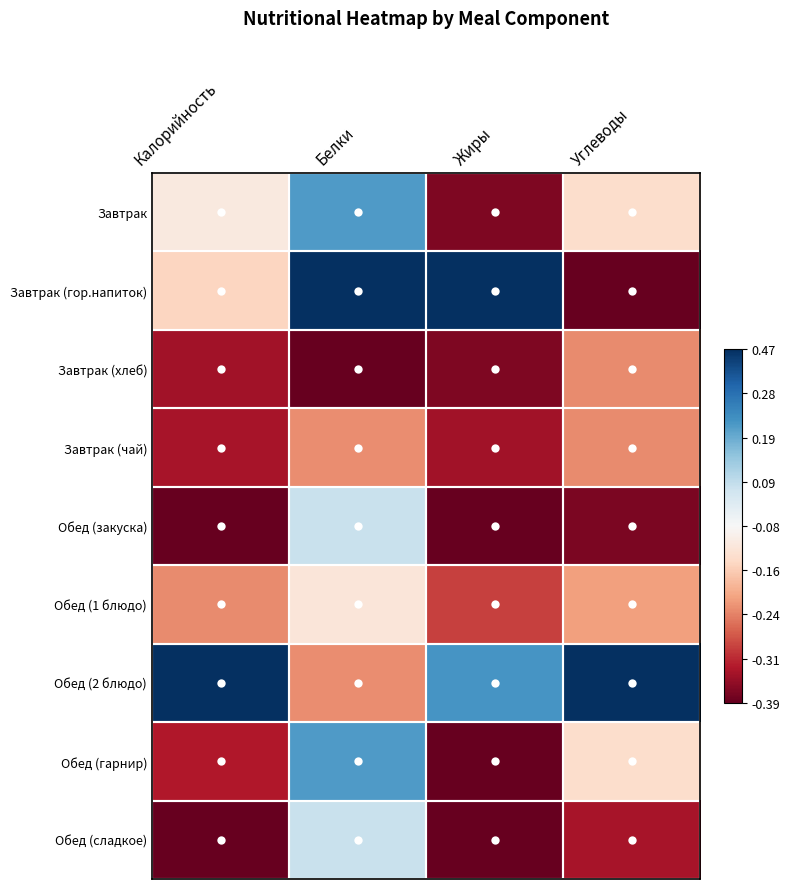

Reading right to left, transcribe all the data shown in this chart.

Завтрак: Углеводы=-0.2	Жиры=-0.9	Белки=0.6	Калорийность=-0.1
Завтрак (гор.напиток): Углеводы=-1.0	Жиры=1.0	Белки=1.0	Калорийность=-0.2
Завтрак (хлеб): Углеводы=-0.5	Жиры=-0.9	Белки=-1.0	Калорийность=-0.8
Завтрак (чай): Углеводы=-0.5	Жиры=-0.8	Белки=-0.5	Калорийность=-0.8
Обед (закуска): Углеводы=-0.9	Жиры=-1.0	Белки=0.2	Калорийность=-1.0
Обед (1 блюдо): Углеводы=-0.4	Жиры=-0.7	Белки=-0.1	Калорийность=-0.5
Обед (2 блюдо): Углеводы=1.0	Жиры=0.6	Белки=-0.5	Калорийность=1.0
Обед (гарнир): Углеводы=-0.2	Жиры=-1.0	Белки=0.6	Калорийность=-0.8
Обед (сладкое): Углеводы=-0.8	Жиры=-1.0	Белки=0.2	Калорийность=-1.0